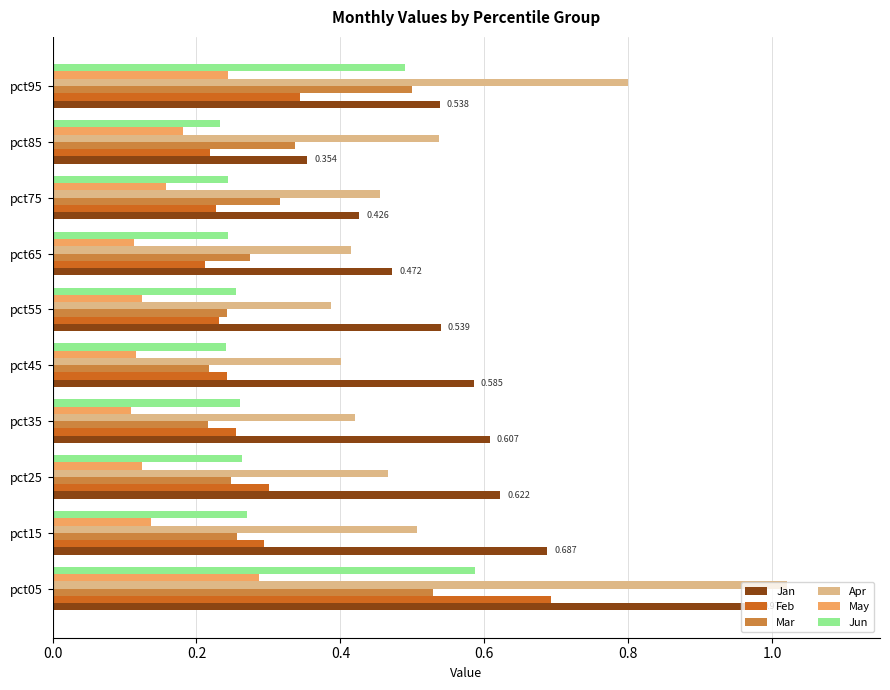

Is the value of May at pct25 greater than the value of Jan at pct35?

No